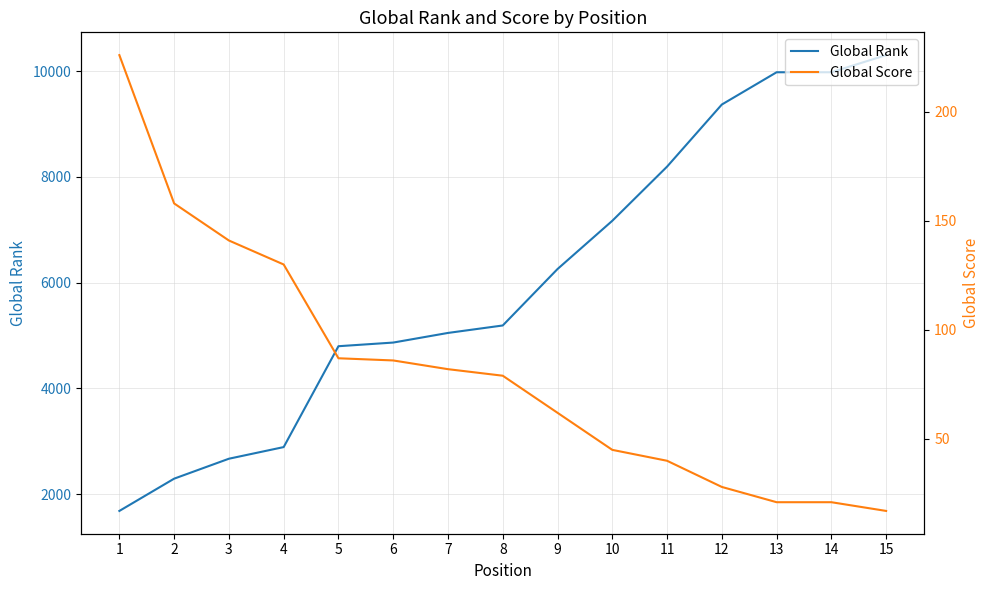

Is the value of Global Score at 13 greater than the value of Global Rank at 6?

No